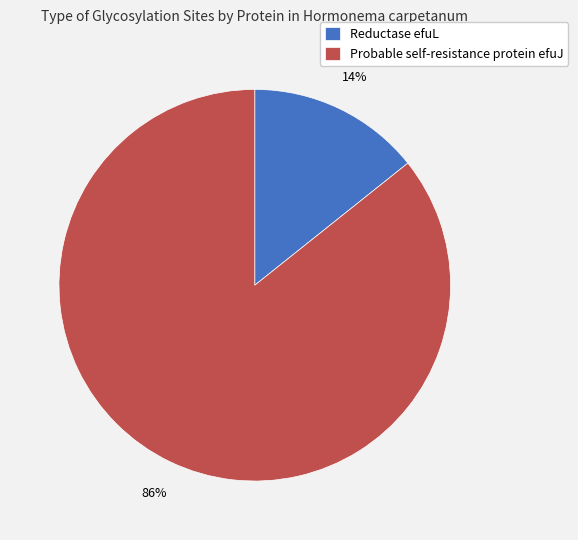

Is it true that Reductase efuL is 14% of the pie?

True